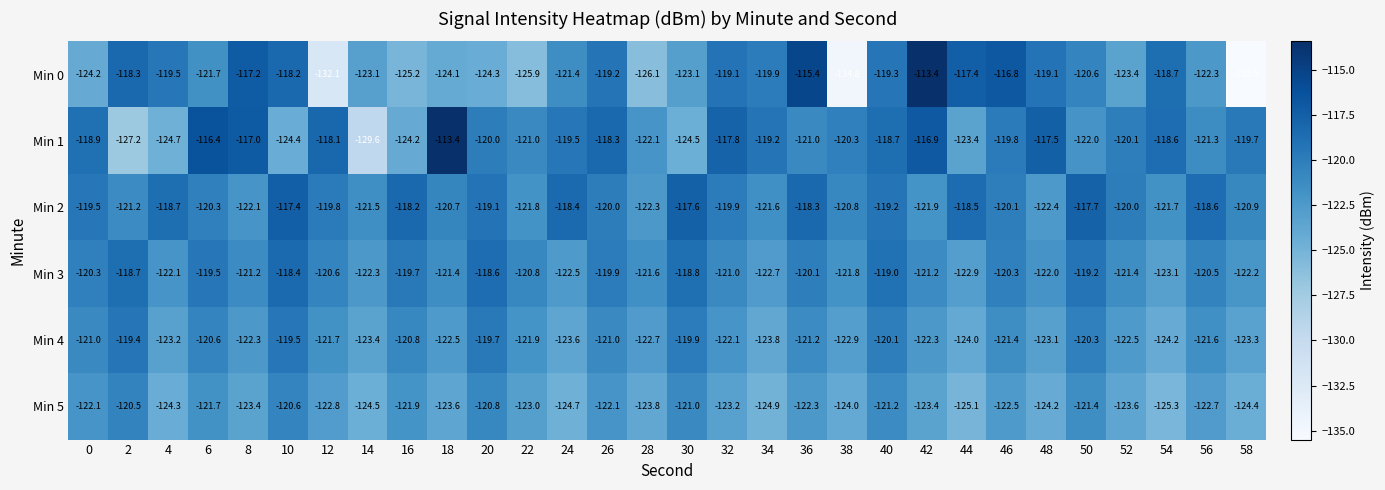

The value of Min 1 at 14 is -129.6. True or false?

True